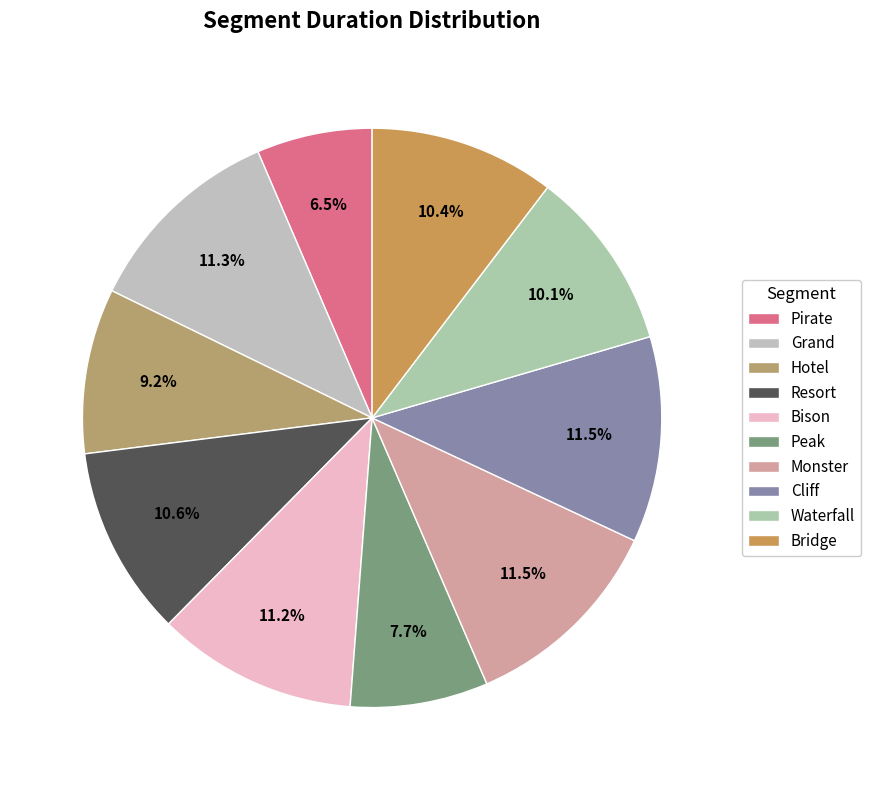

Do Peak and Bison together represent more than half of the pie?

No